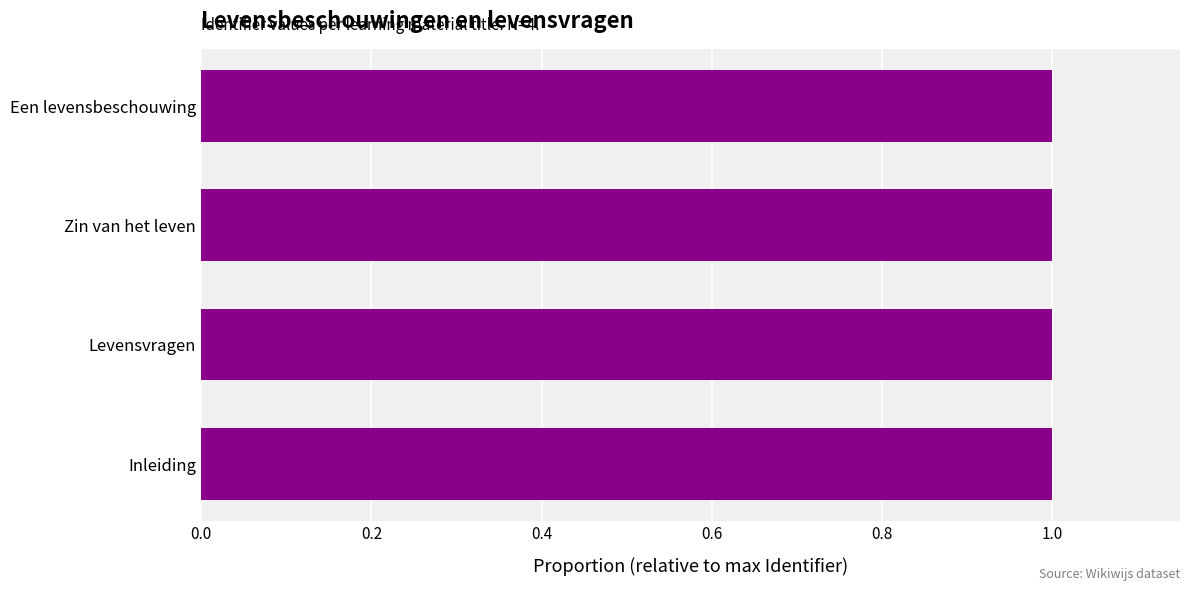

What is the ratio of the value at Zin van het leven to the value at Een levensbeschouwing?

1.0